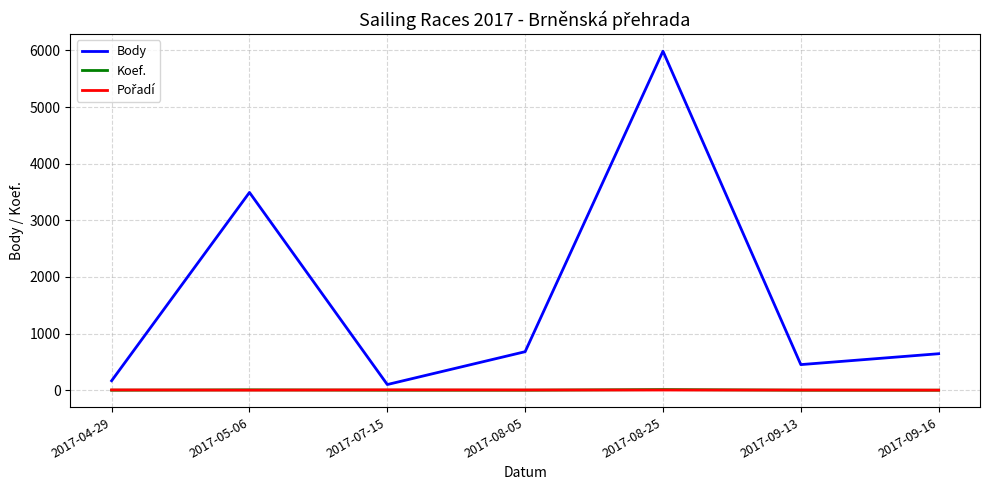

True or false: Body and Koef. cross at least once.

False